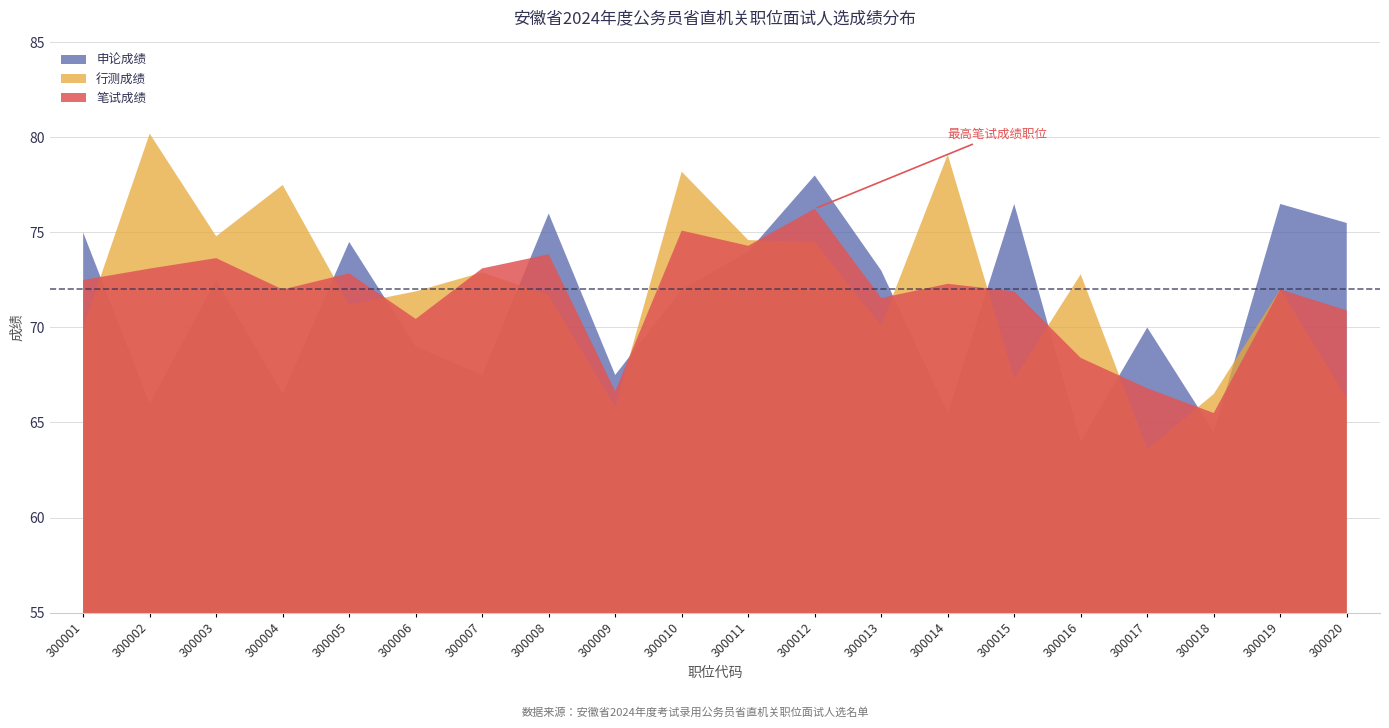

Rank the series at 300013 from highest to lowest value.

申论成绩, 笔试成绩, 行测成绩